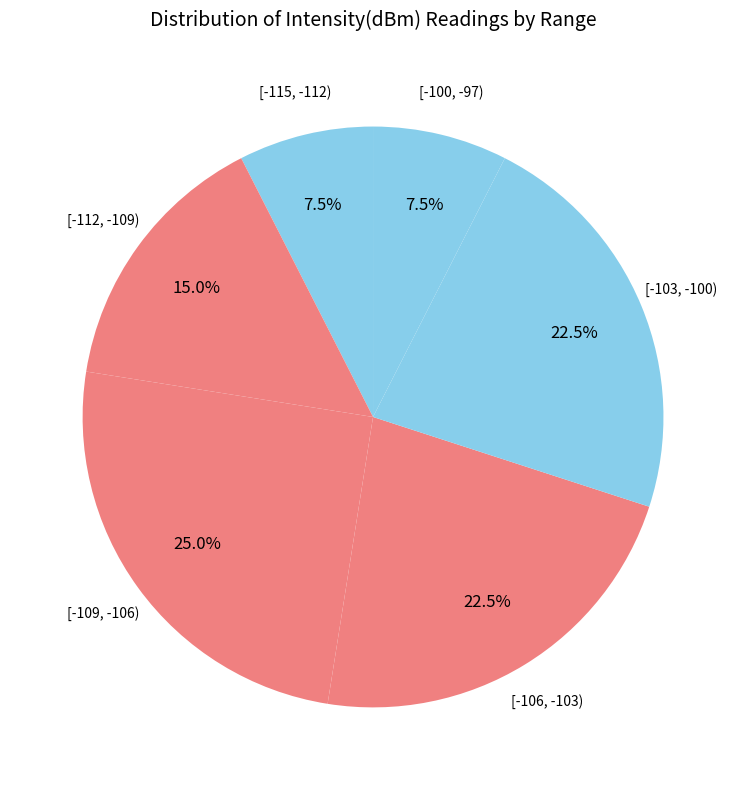

Count the number of slices in the pie.

6